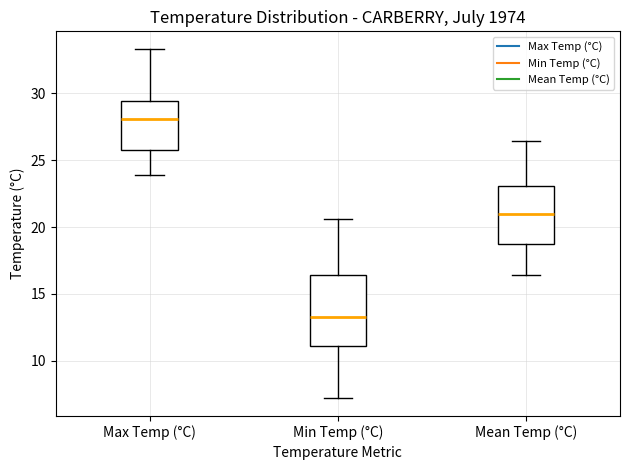

Comparing the boxes themselves (not the whiskers), which one is the tallest?

Min Temp (°C)